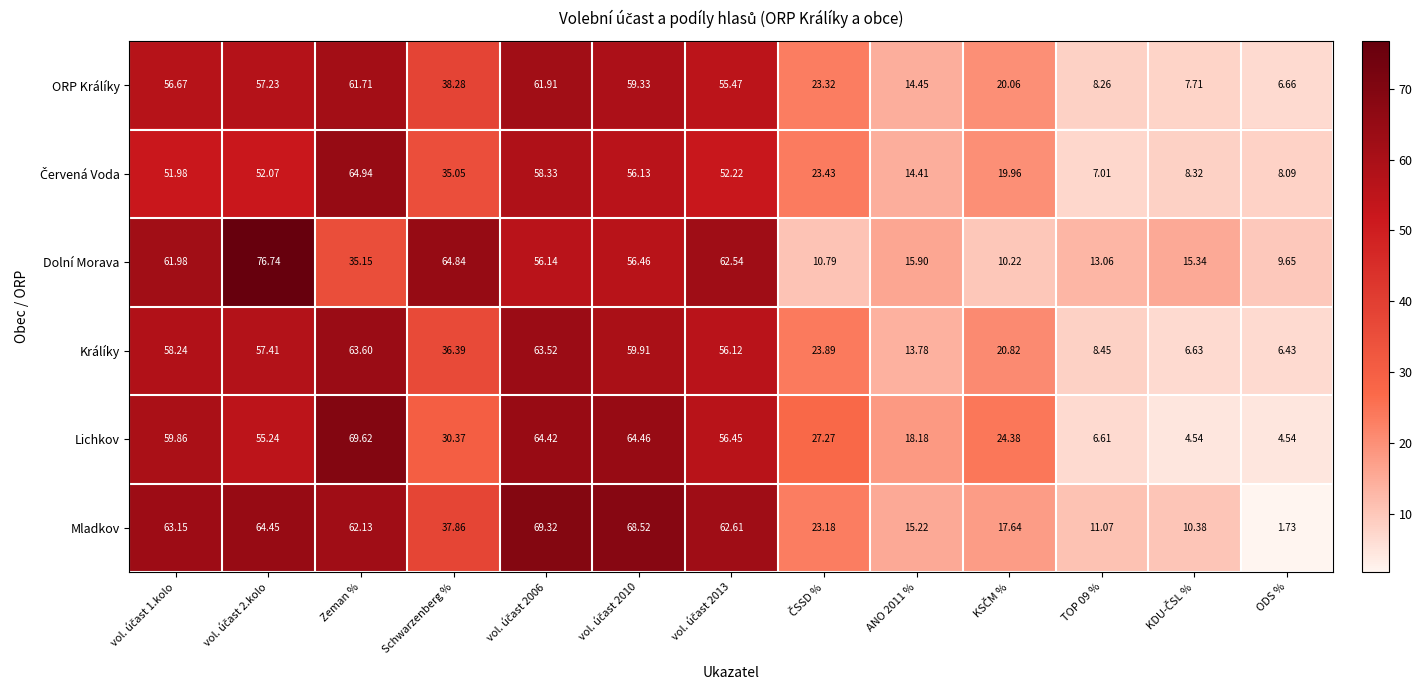

At which category does the chart reach its minimum across all series?

ODS %